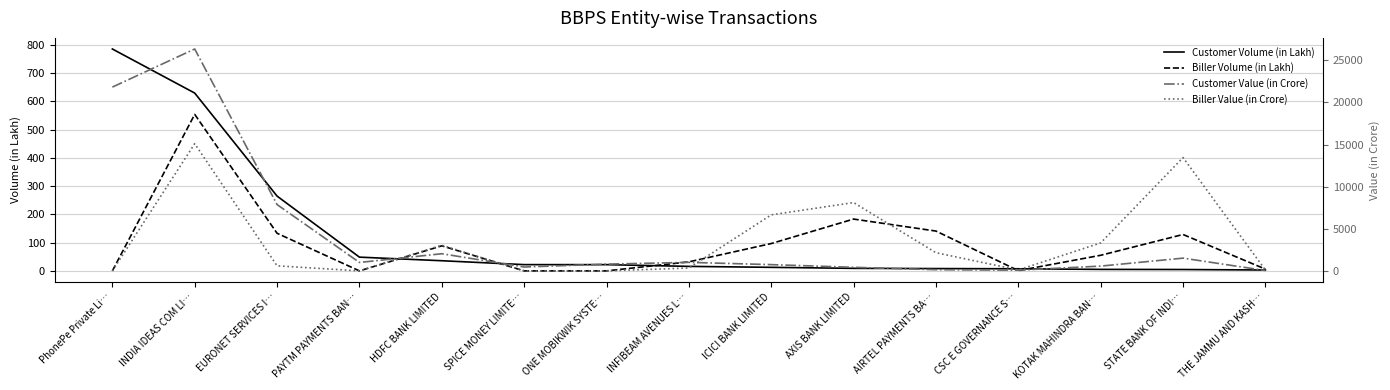

What are all the series names shown in the legend?

Customer Volume (in Lakh), Biller Volume (in Lakh), Customer Value (in Crore), Biller Value (in Crore)